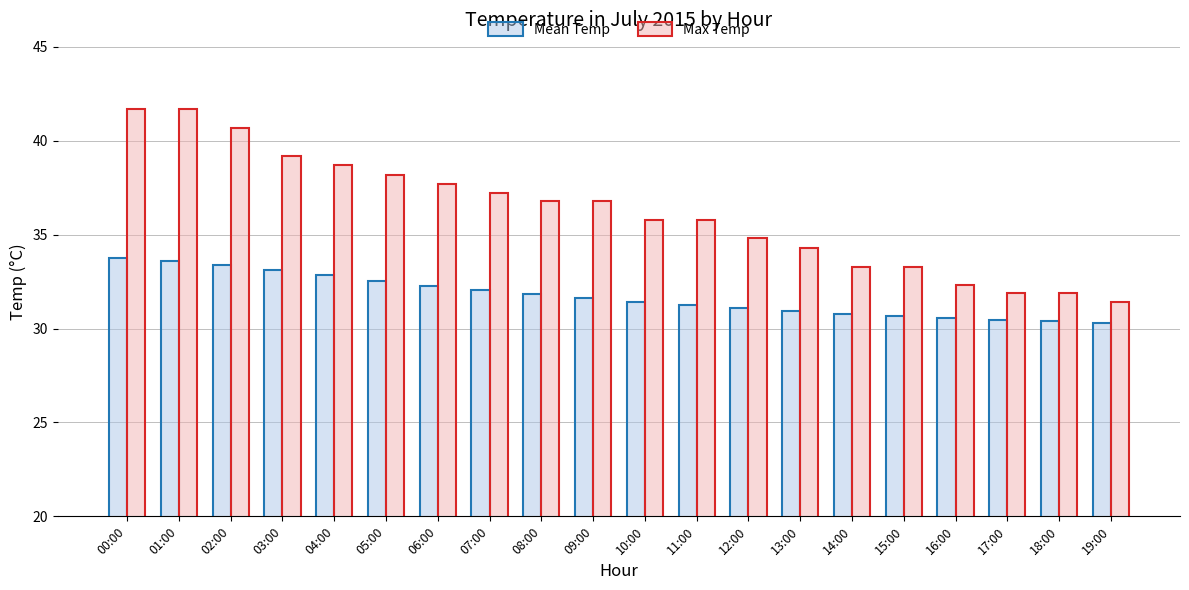

The value of Max Temp at 17:00 is 31.9. True or false?

True